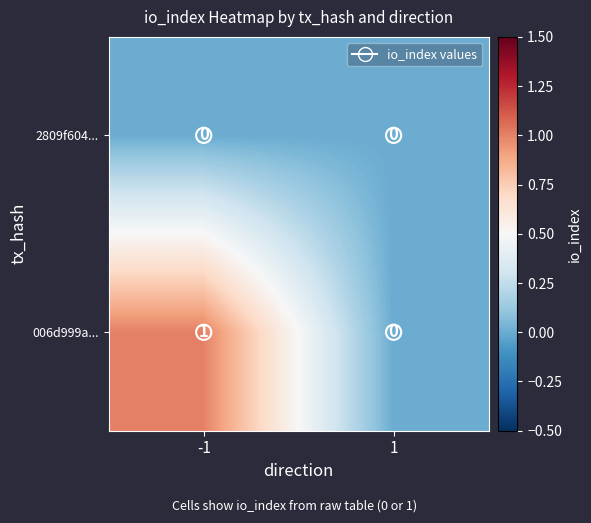

Is the value of 2809f604... at -1 greater than the value of 006d999a... at -1?

No